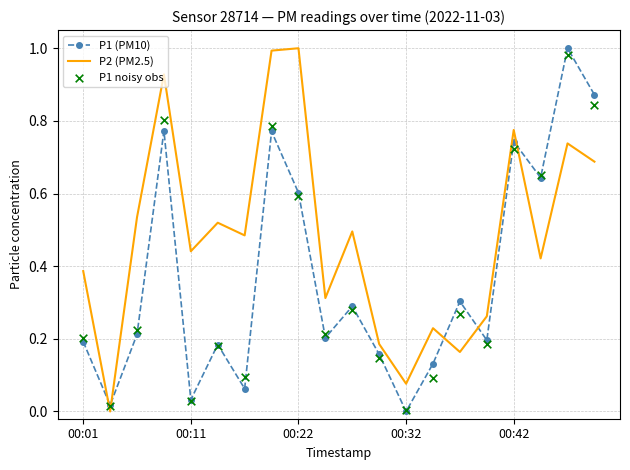

Which series has the largest Y range (max minus min)?

P1 (PM10)